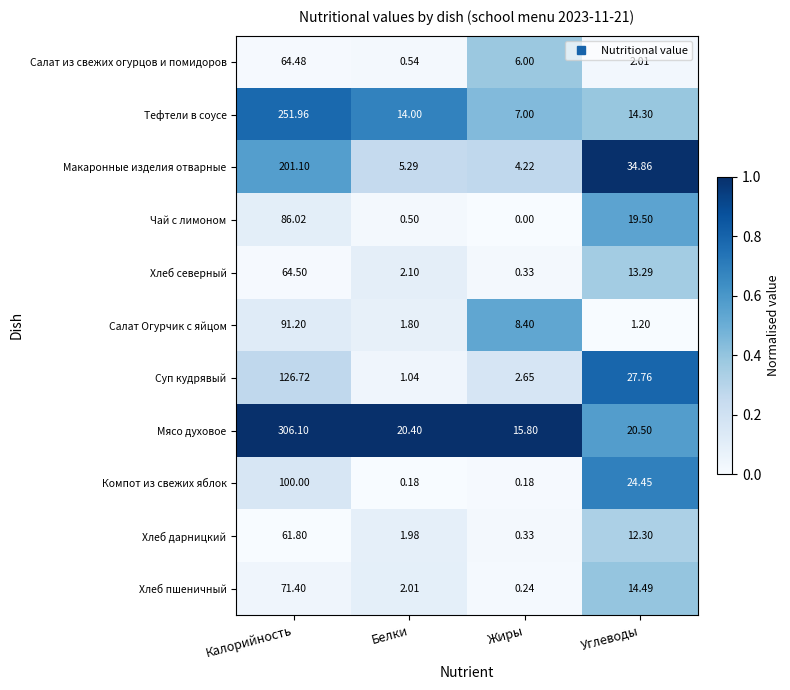

What is the maximum value shown in the chart?

306.1